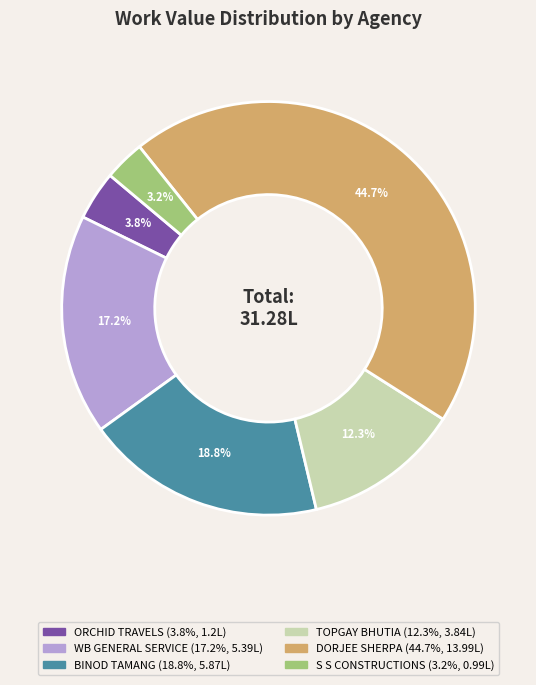

Does any single category account for the majority?

No